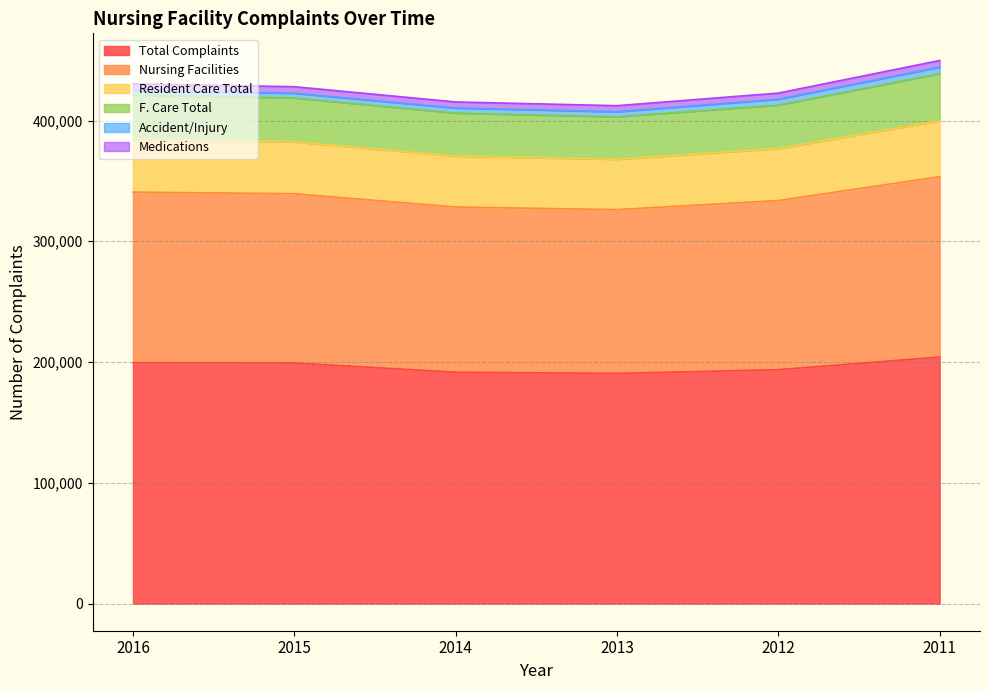

Is the value of Resident Care Total at 2014 greater than the value of F. Care Total at 2013?

Yes